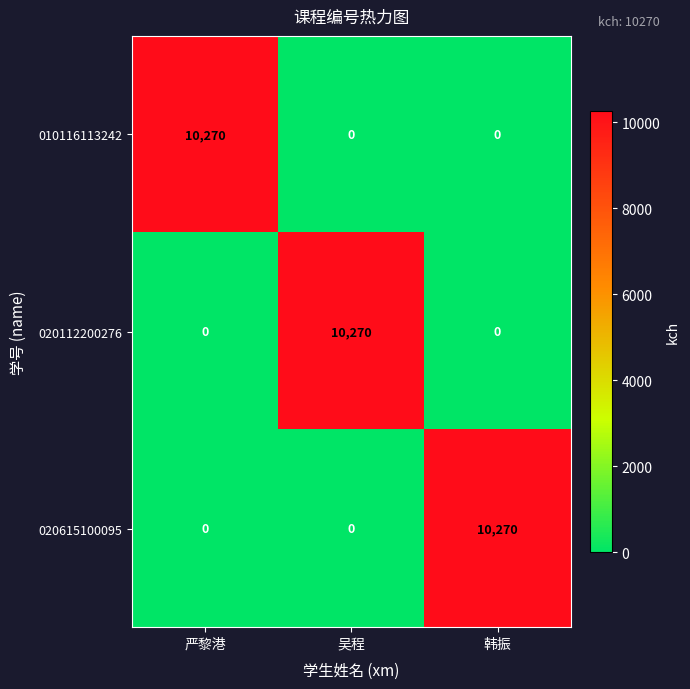

Count the number of categories in the chart.

3